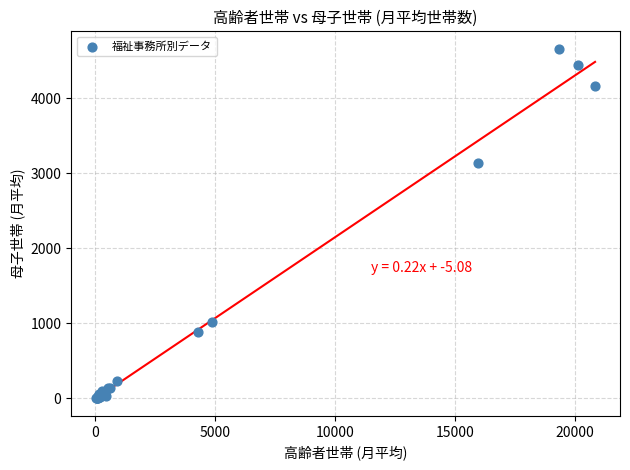

What Y value in the scatter plot is closest to 2329?

3136.3